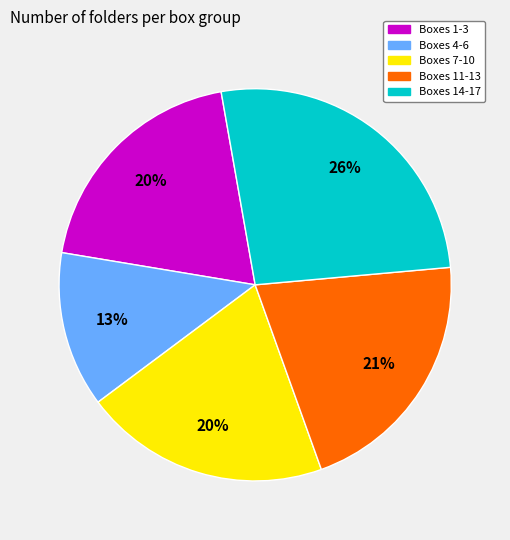

Does any single category account for the majority?

No